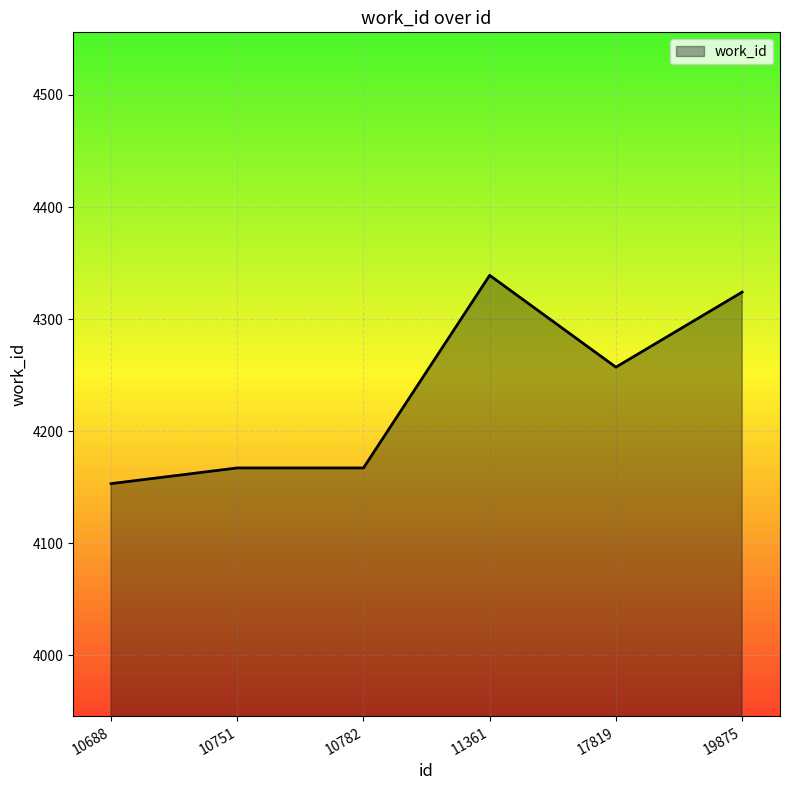

What is the change in value from 10782 to 11361?

+172